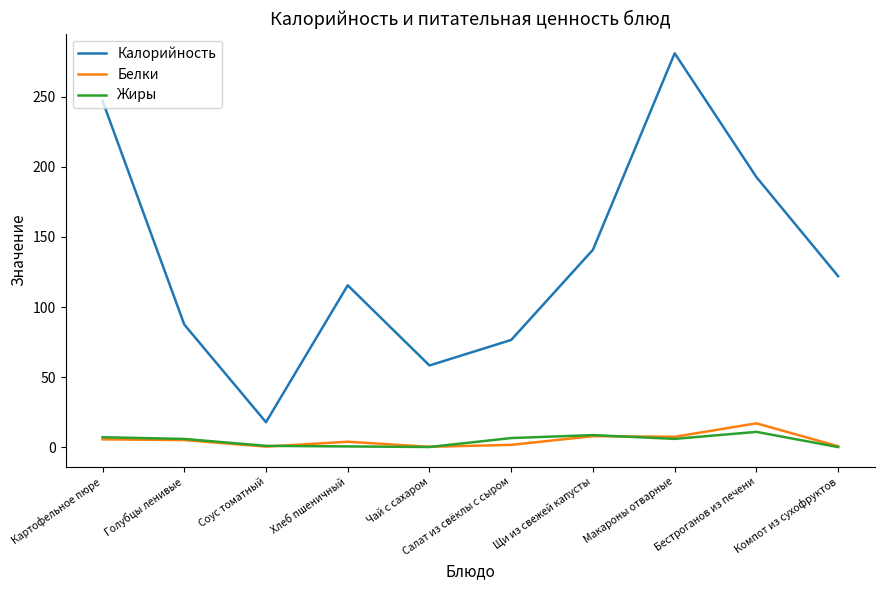

At which category does the chart reach its peak across all series?

Макароны отварные